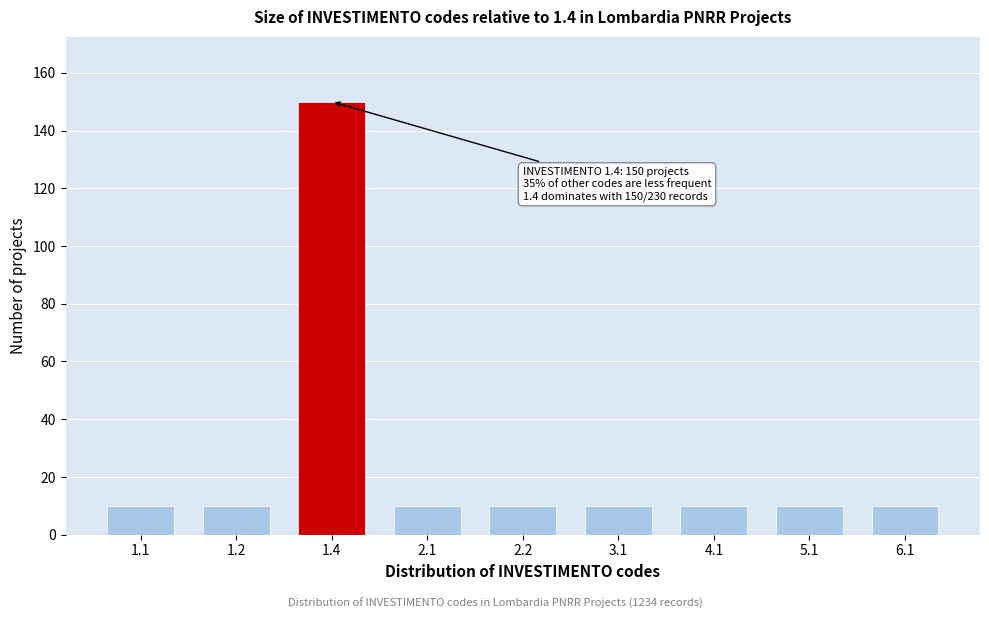

Reading left to right, what are all the values shown in this chart?

10	10	150	10	10	10	10	10	10